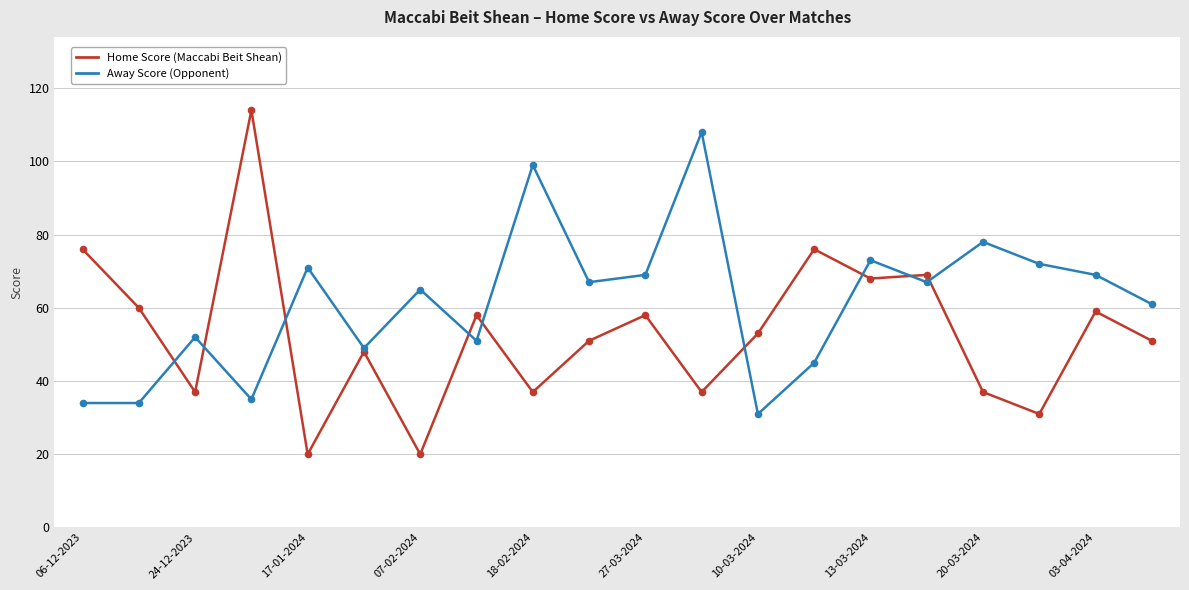

List the series in order of their overall mean, highest first.

Away Score (Opponent), Home Score (Maccabi Beit Shean)